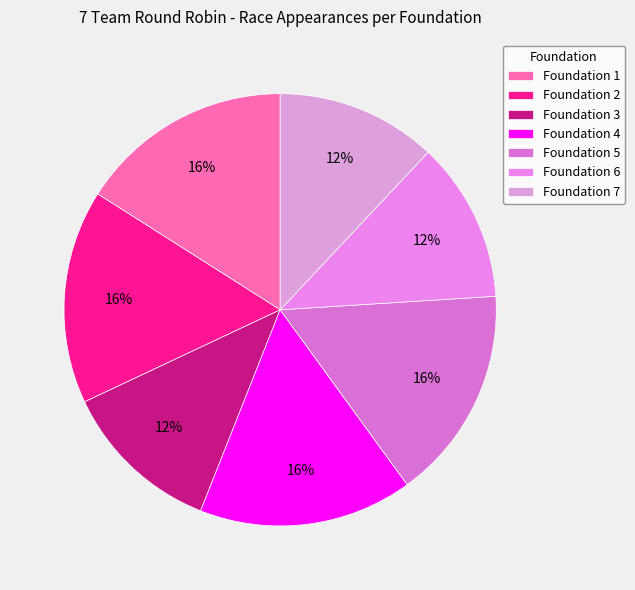

To the nearest percent, what is the combined percentage of Foundation 5 and Foundation 4?

32%